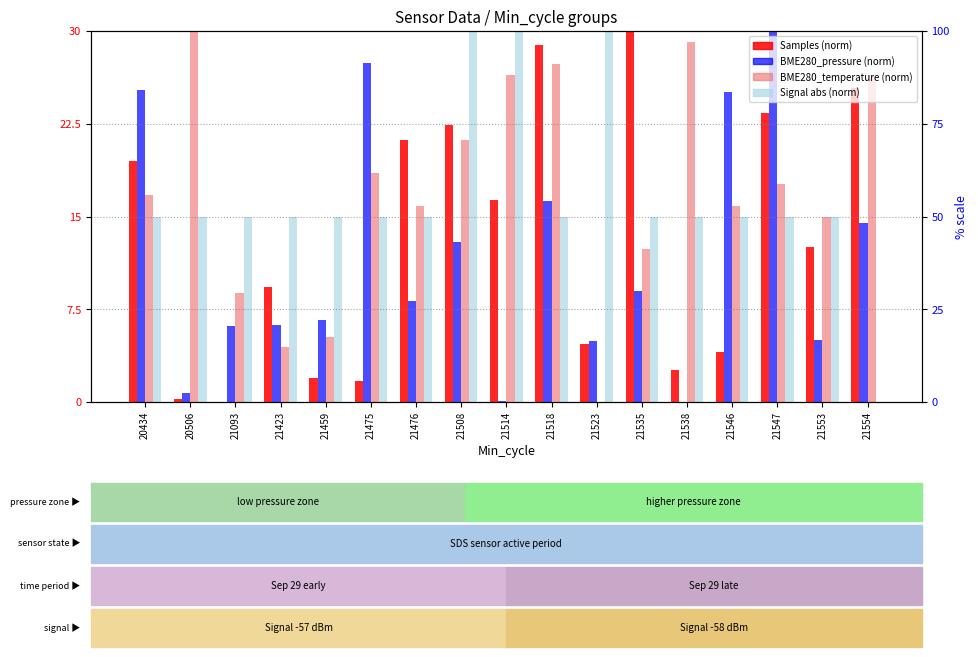

Reading left to right, list all the values displayed in this chart.

Samples (normalized): 19.5	0.2	0.0	9.3	2.0	1.7	21.2	22.4	16.4	28.9	4.7	30.0	2.6	4.1	23.4	12.5	25.4
BME280_pressure (normalized): 25.2	0.7	6.1	6.2	6.6	27.4	8.1	12.9	0.1	16.3	4.9	9.0	0.0	25.1	30.0	5.0	14.4
BME280_temperature (normalized): 16.8	30.0	8.8	4.4	5.3	18.5	15.9	21.2	26.5	27.4	0.0	12.4	29.1	15.9	17.6	15.0	26.5
Signal abs (normalized): 15.0	15.0	15.0	15.0	15.0	15.0	15.0	30.0	30.0	15.0	30.0	15.0	15.0	15.0	15.0	15.0	0.0